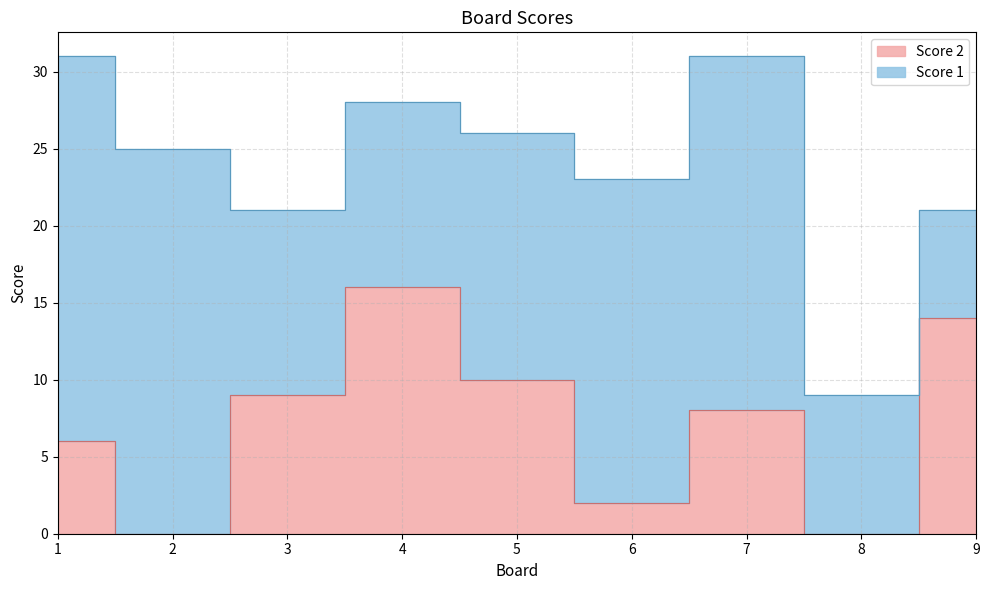

Reading left to right, list all the values displayed in this chart.

1=6	2=0	3=9	4=16	5=10	6=2	7=8	8=0	9=14